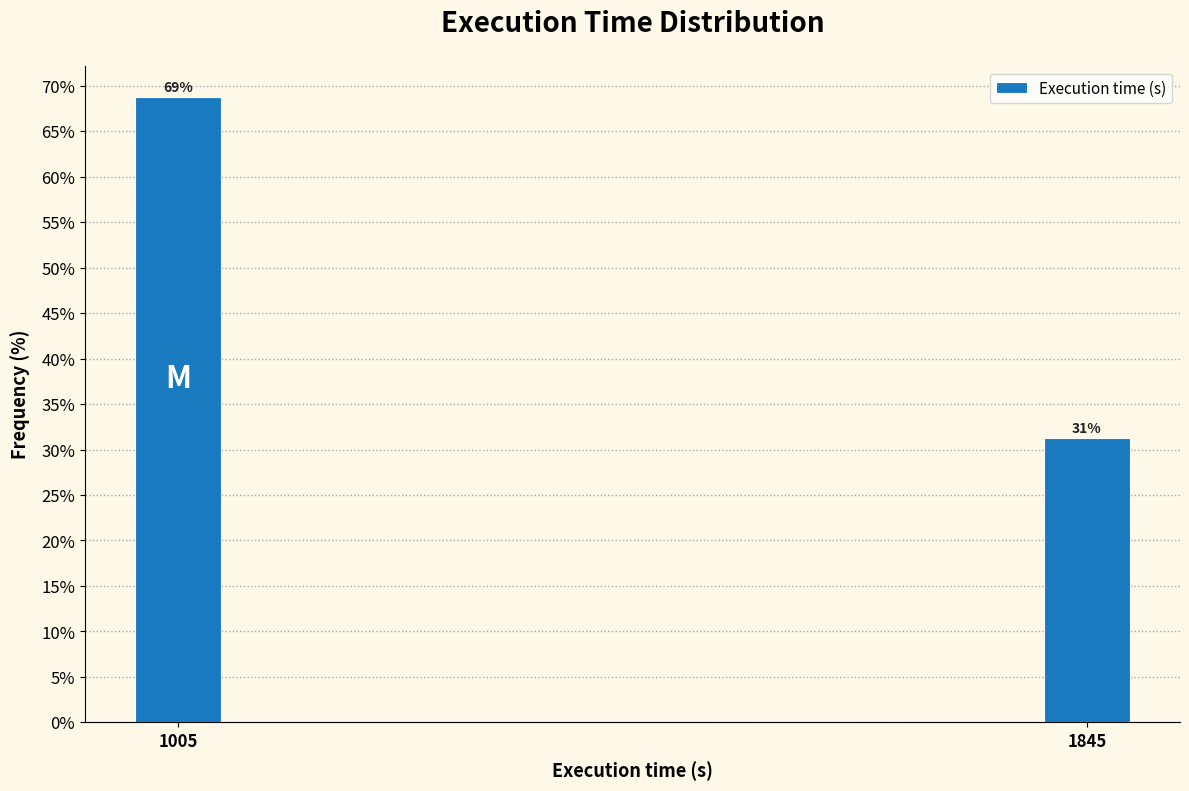

What is the sum of all values?

100.0